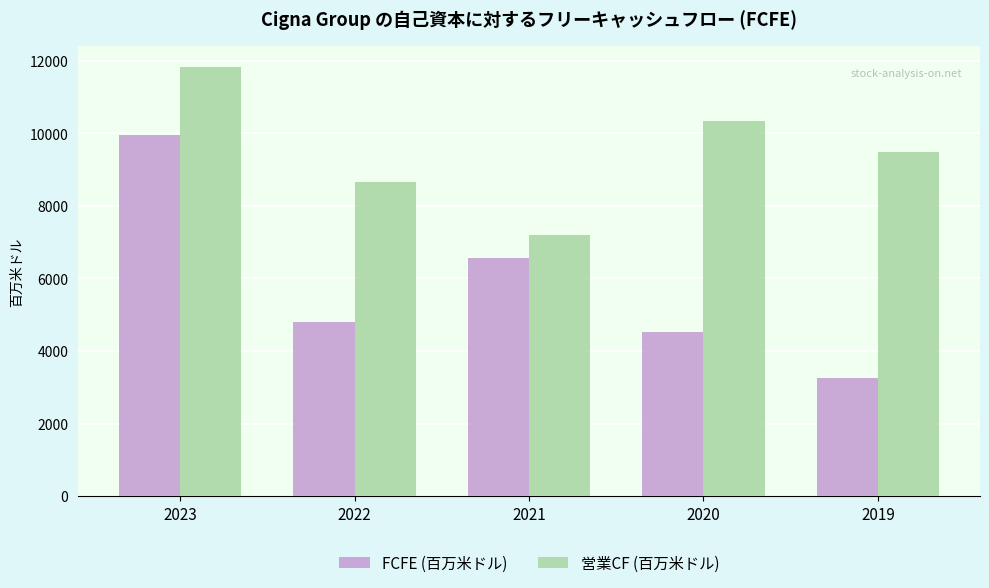

Rank the series at 2022 from lowest to highest value.

FCFE (百万米ドル), 営業CF (百万米ドル)